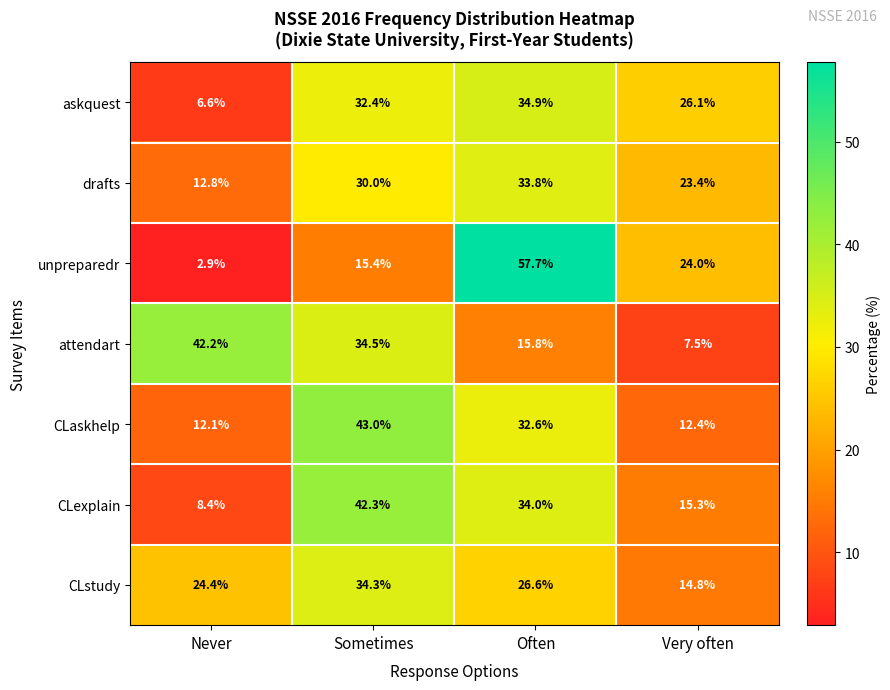

At Never, list the series in order from smallest to largest.

unpreparedr, askquest, CLexplain, CLaskhelp, drafts, CLstudy, attendart